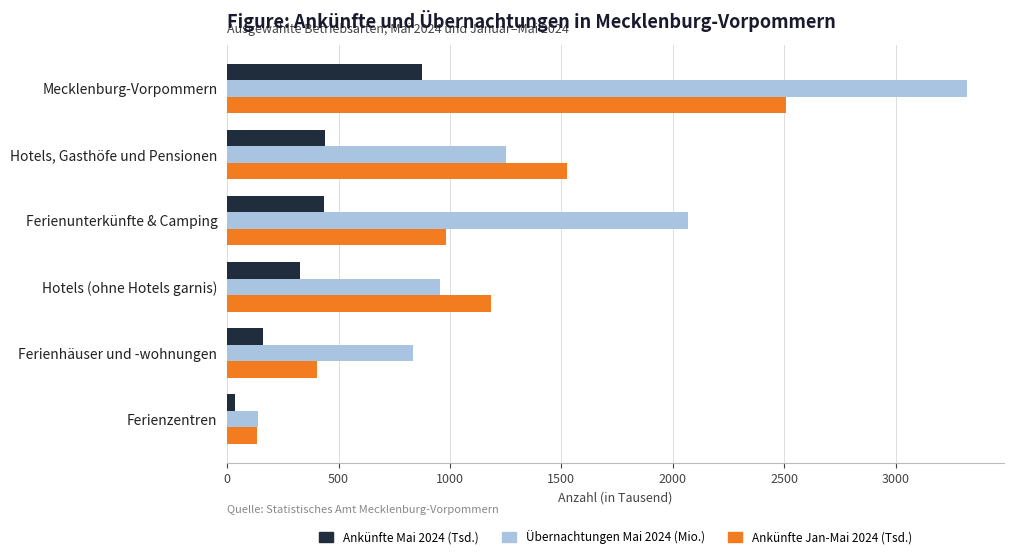

At which label is Übernachtungen Mai 2024 (Mio.) closest to 1729?

Ferienunterkünfte & Camping